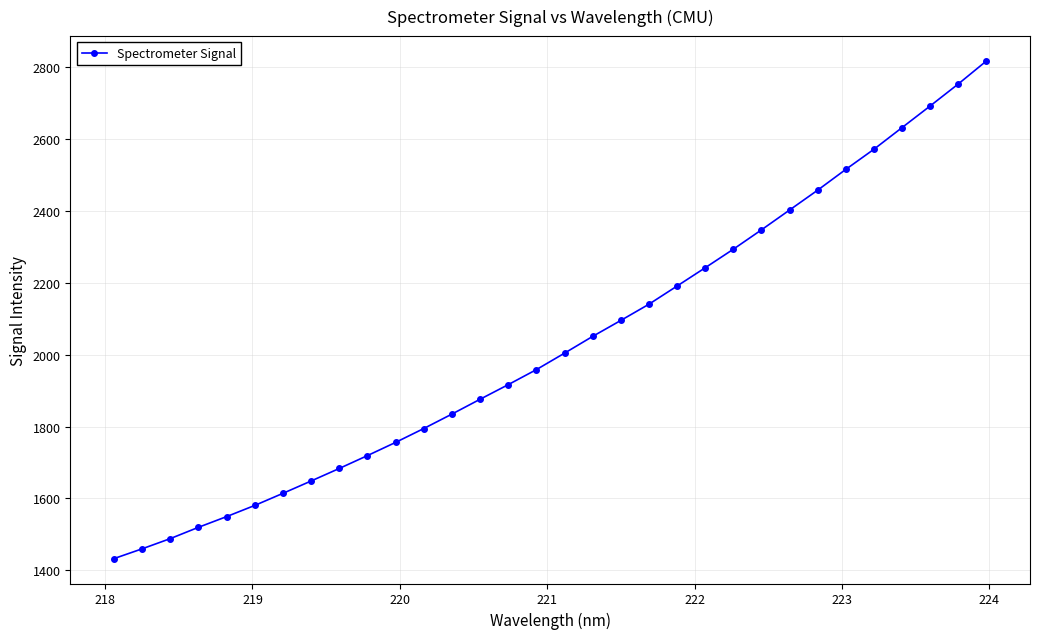

What is the minimum value shown in the chart?

1432.8